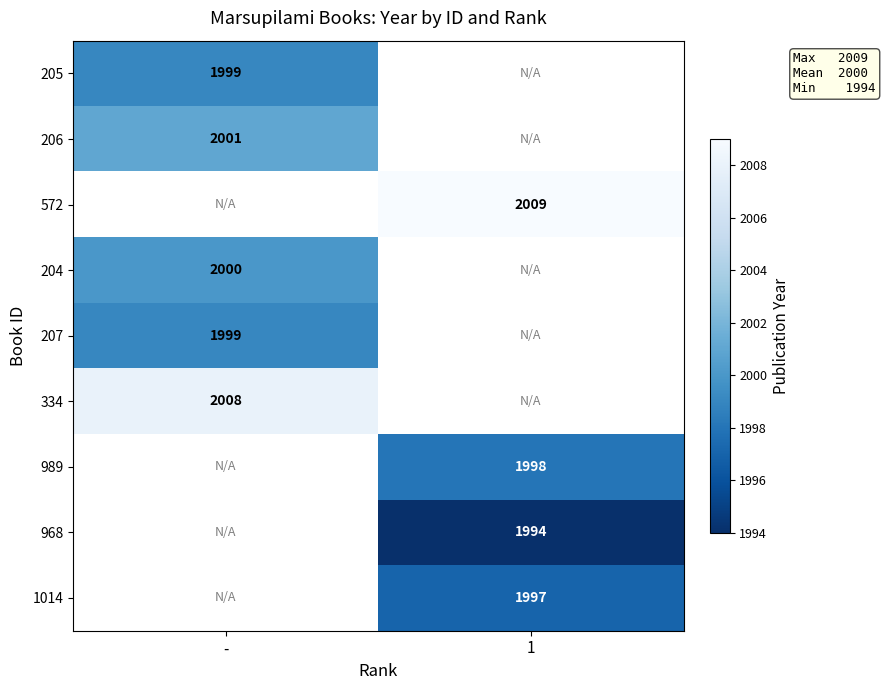

The value of 334 at - is 2008. True or false?

True